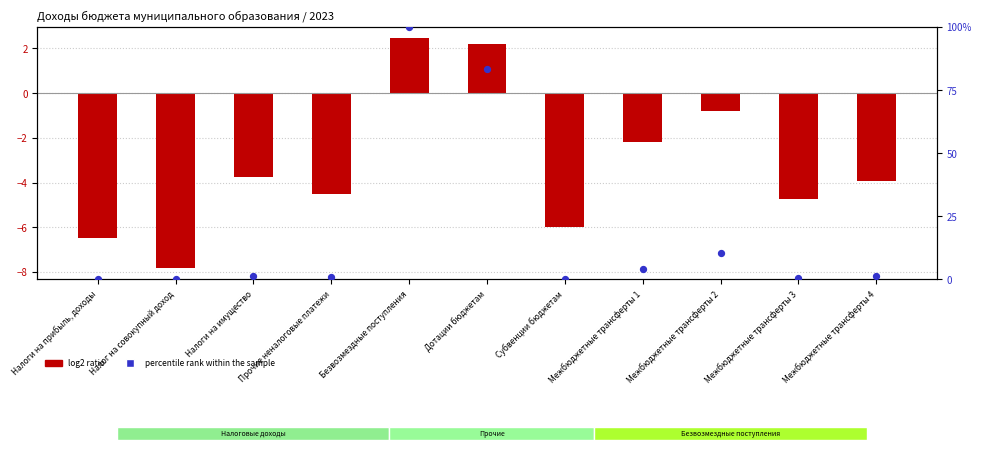

Which series has the largest total across all categories?

percentile rank within the sample